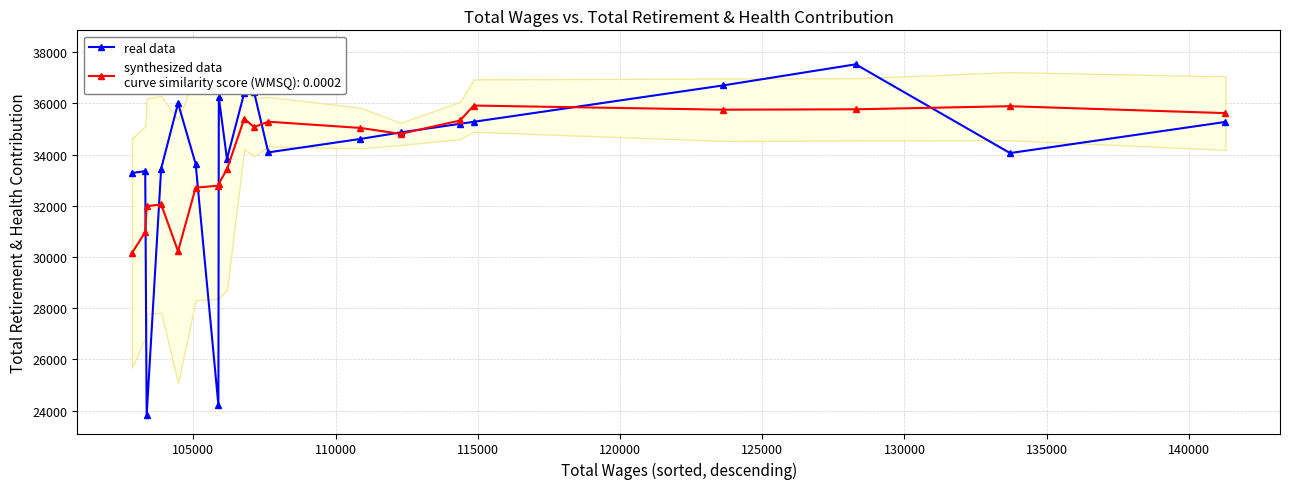

What is the average value?

33918